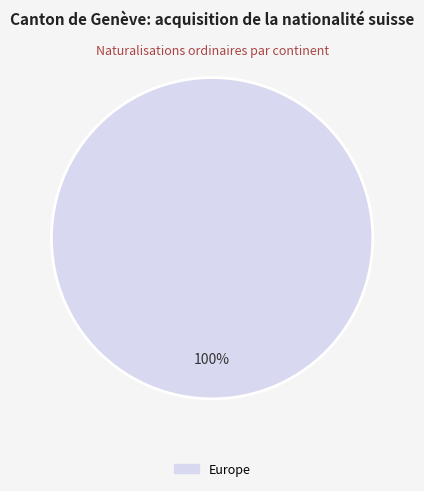

Is there a majority slice in this chart?

Yes